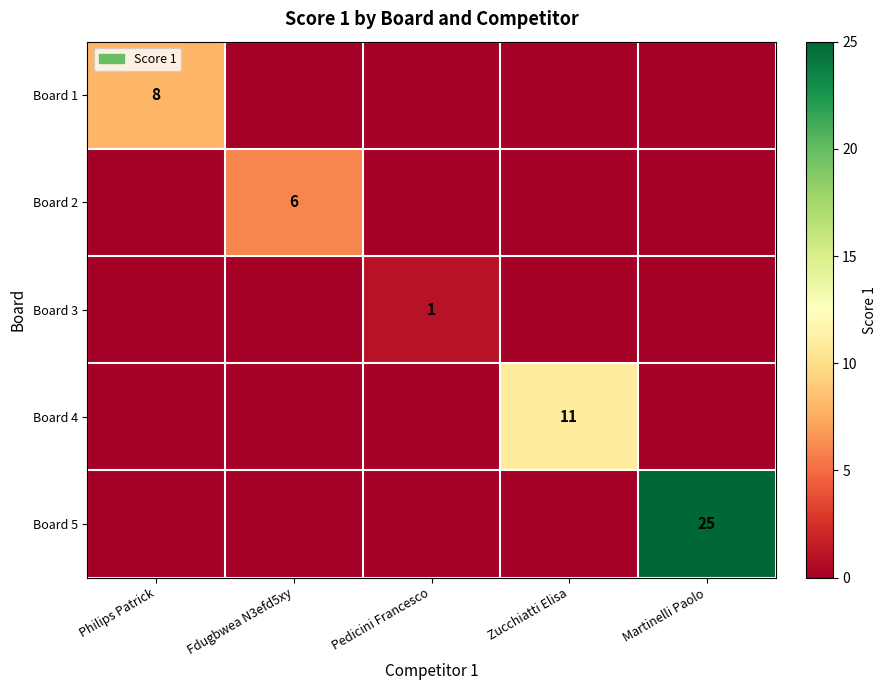

Is it true that Board 3 equals 1 at Pedicini Francesco?

True